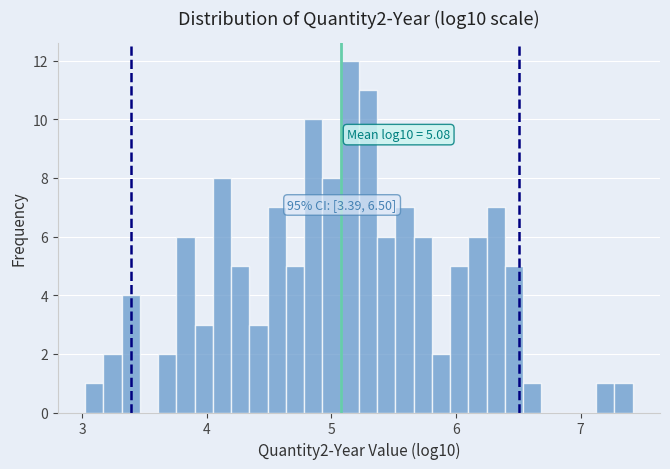

Read against the x-axis, roughly where is the centre of the tallest bar?

5.1